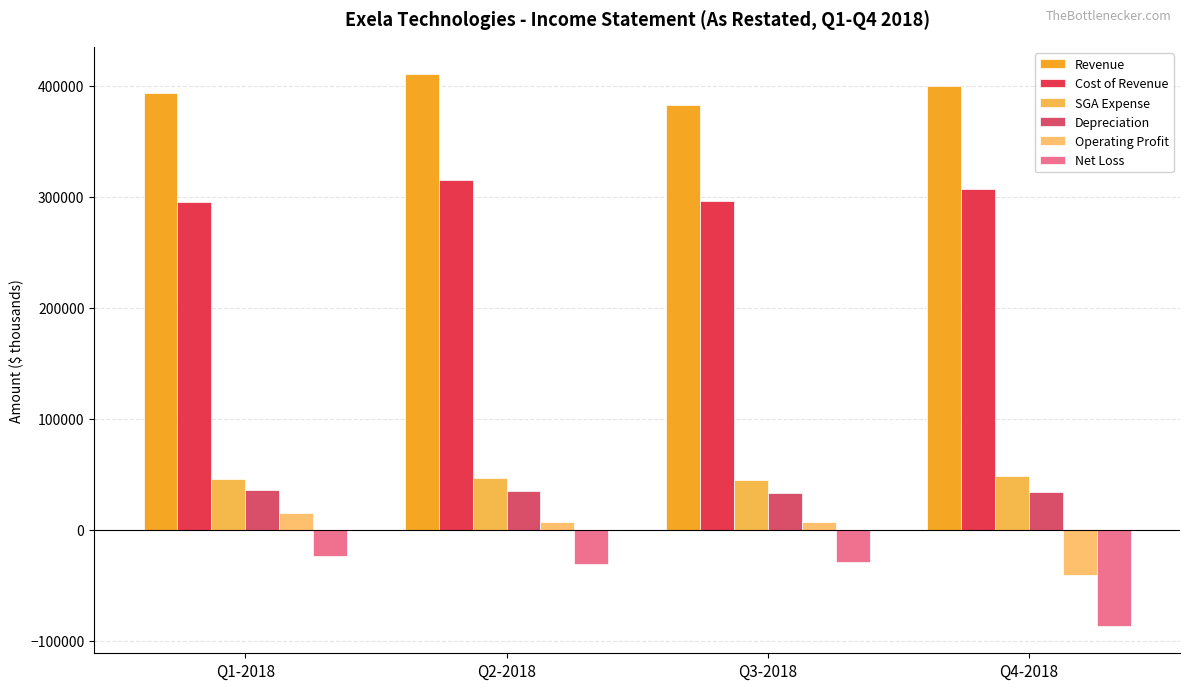

Reading left to right, what are all the values shown in this chart?

Revenue: Q1-2018=393167	Q2-2018=410382	Q3-2018=383030	Q4-2018=399643
Cost of Revenue: Q1-2018=294897	Q2-2018=315167	Q3-2018=296685	Q4-2018=306654
SGA Expense: Q1-2018=45519	Q2-2018=46378	Q3-2018=44897	Q4-2018=48114
Depreciation: Q1-2018=36239	Q2-2018=34744	Q3-2018=33410	Q4-2018=33684
Operating Profit: Q1-2018=15331	Q2-2018=7310	Q3-2018=7263	Q4-2018=-40600
Net Loss: Q1-2018=-23978	Q2-2018=-30509	Q3-2018=-28806	Q4-2018=-86513